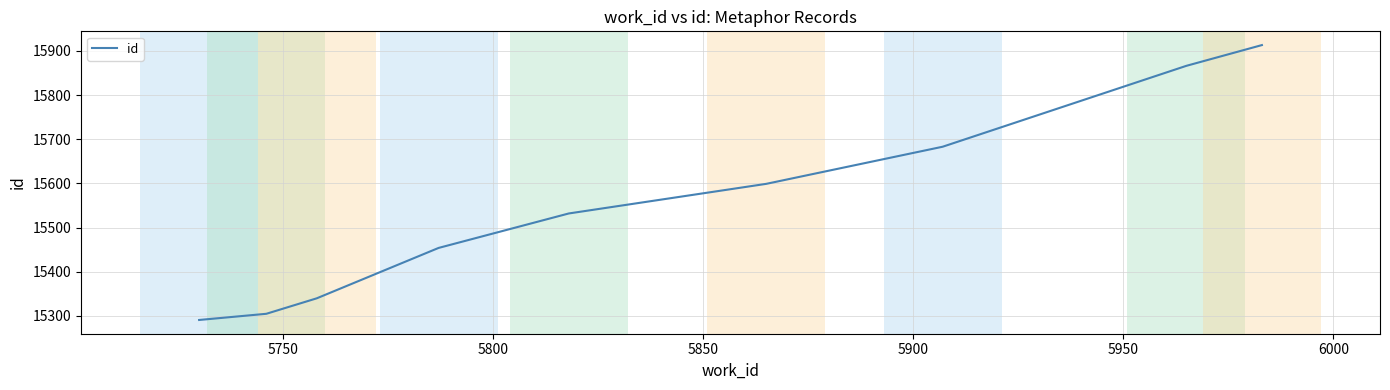

What is the difference between the maximum and minimum values?

622